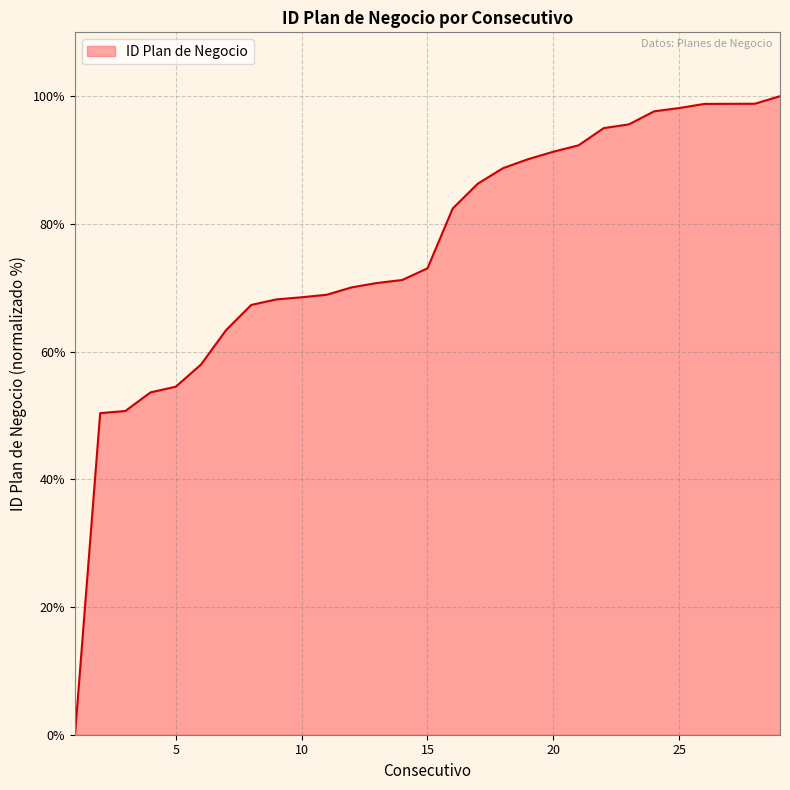

What is the average value?

75.9